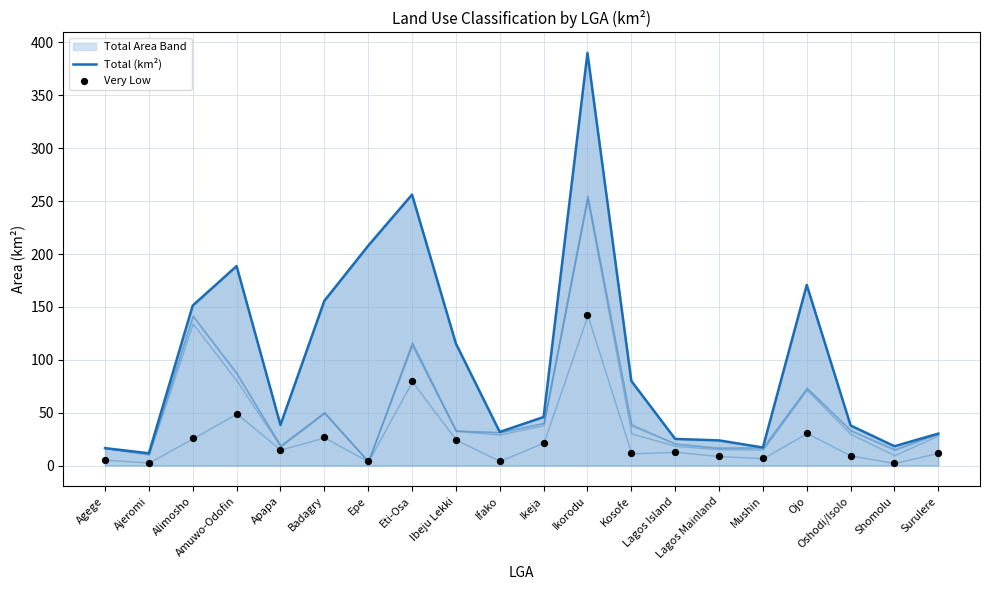

What is the total value across all series at Ajeromi?

14.5